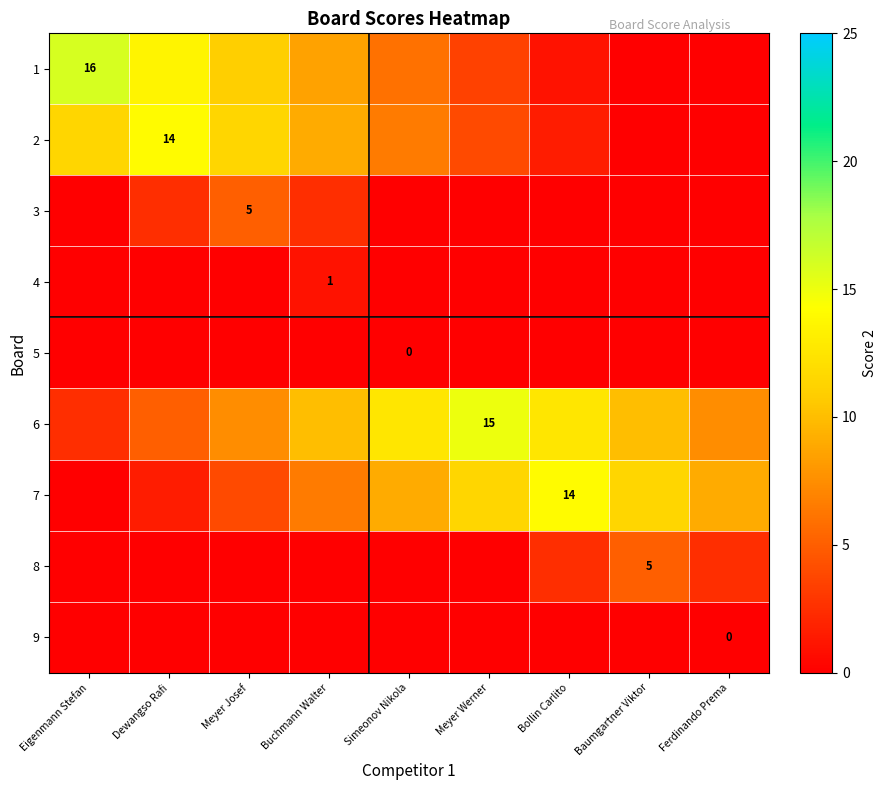

At which category is the sum across all series the highest?

Meyer Josef